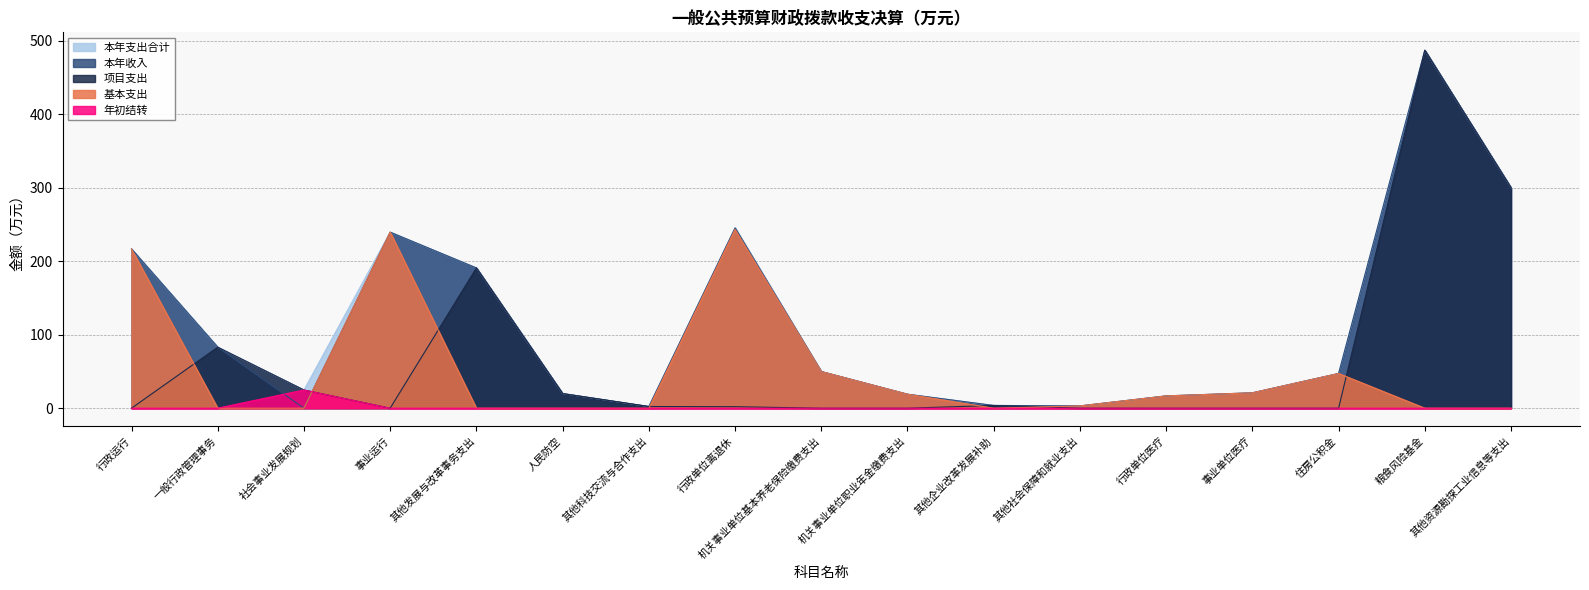

Is the value of 本年支出合计 at 其他社会保障和就业支出 greater than the value of 项目支出 at 事业单位医疗?

Yes